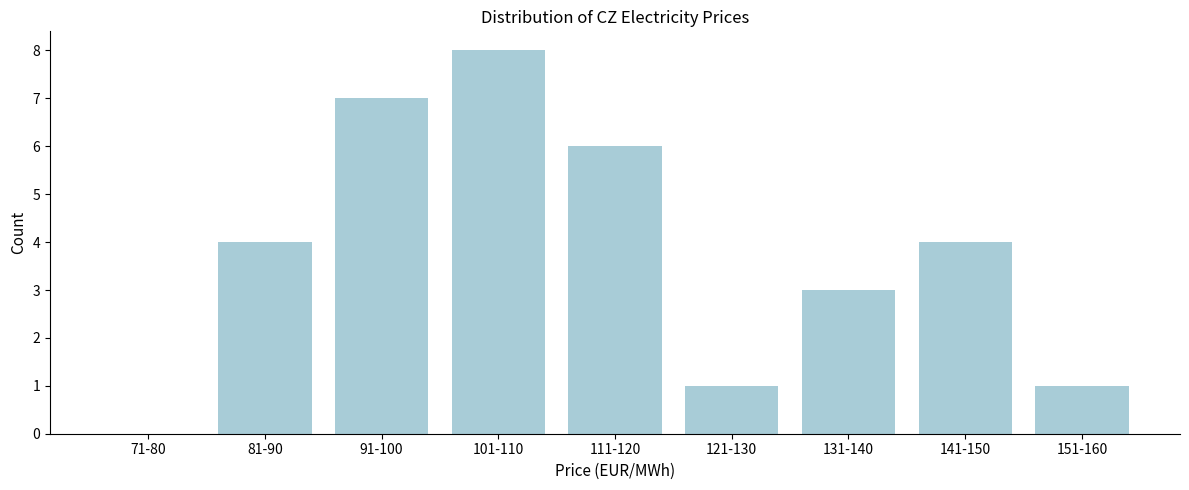

Reading right to left, extract all data points from this chart.

151-160=1	141-150=4	131-140=3	121-130=1	111-120=6	101-110=8	91-100=7	81-90=4	71-80=0